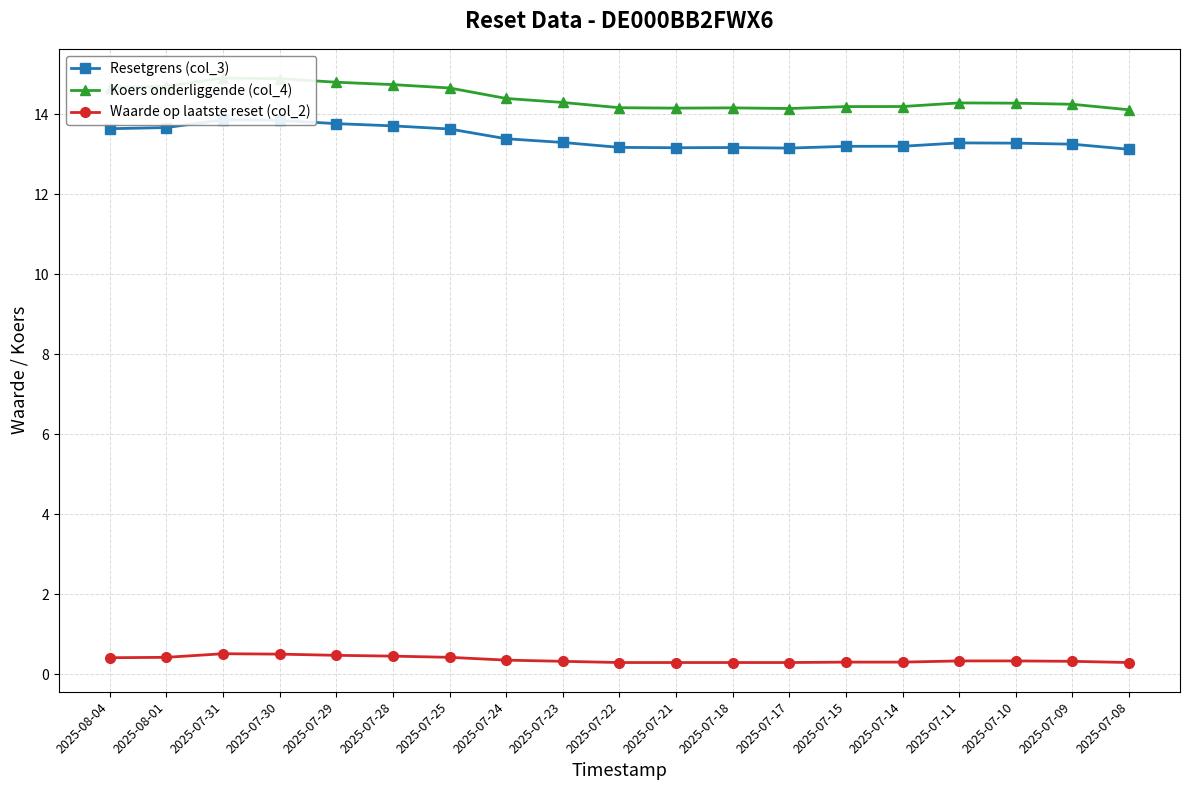

What is the spread (max minus min) of values at 2025-07-15?

13.9